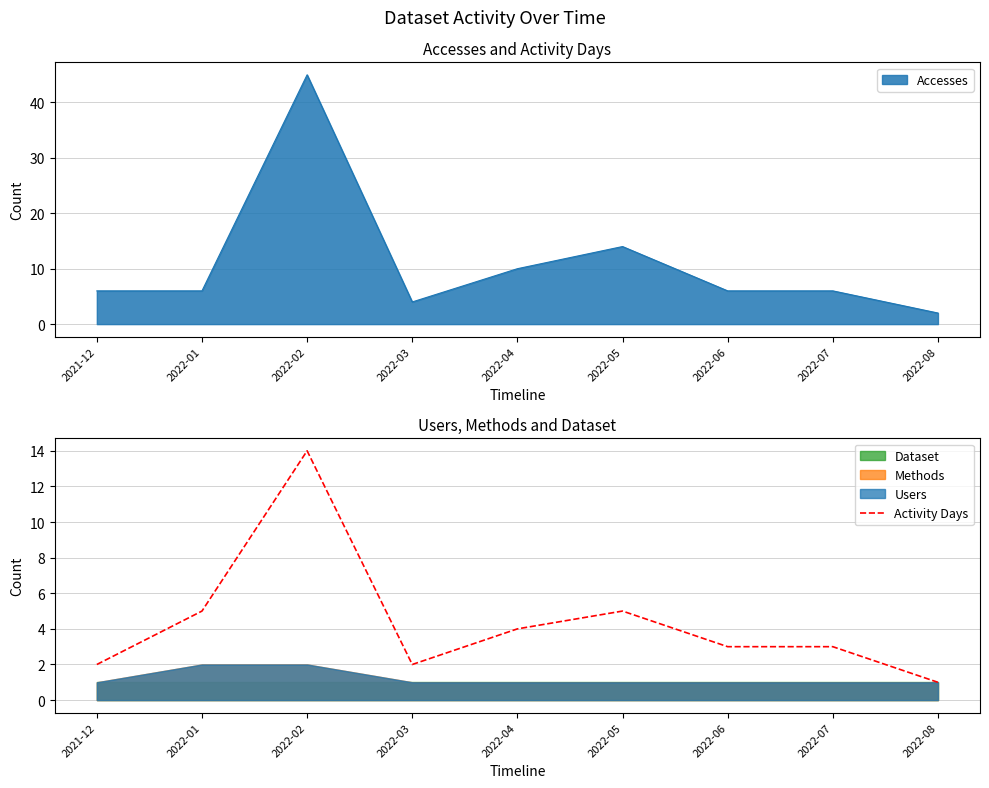

Where is the data nearest to the value 7?

2022-01